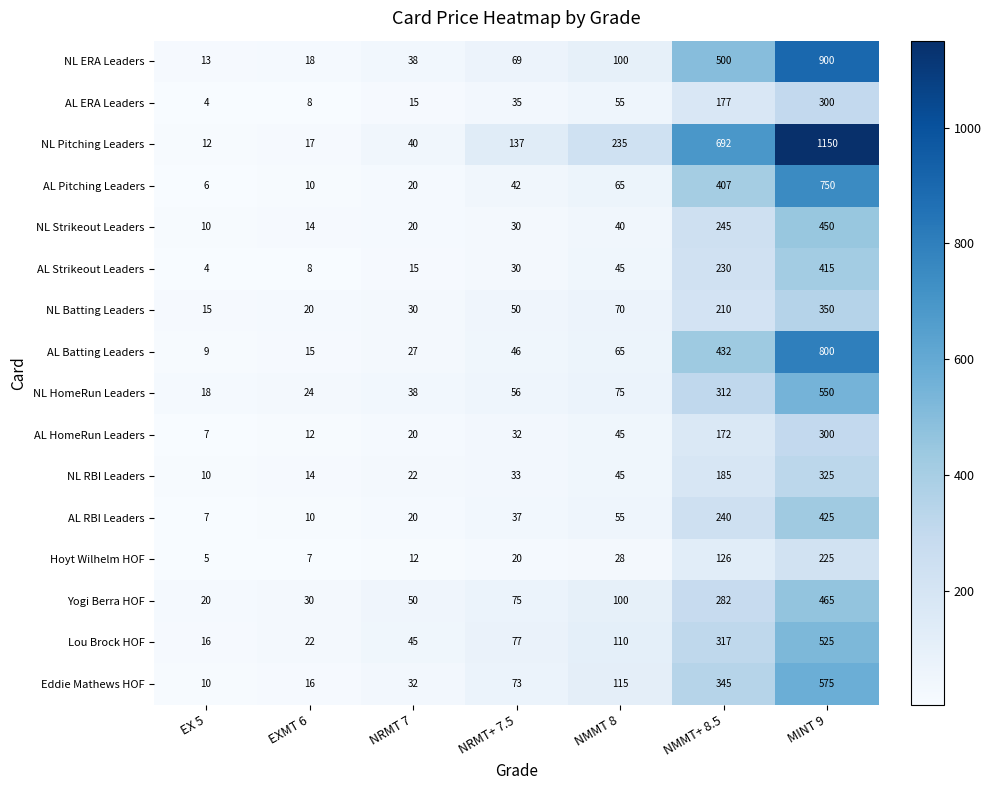

What is the spread (max minus min) of values at NRMT 7?

38